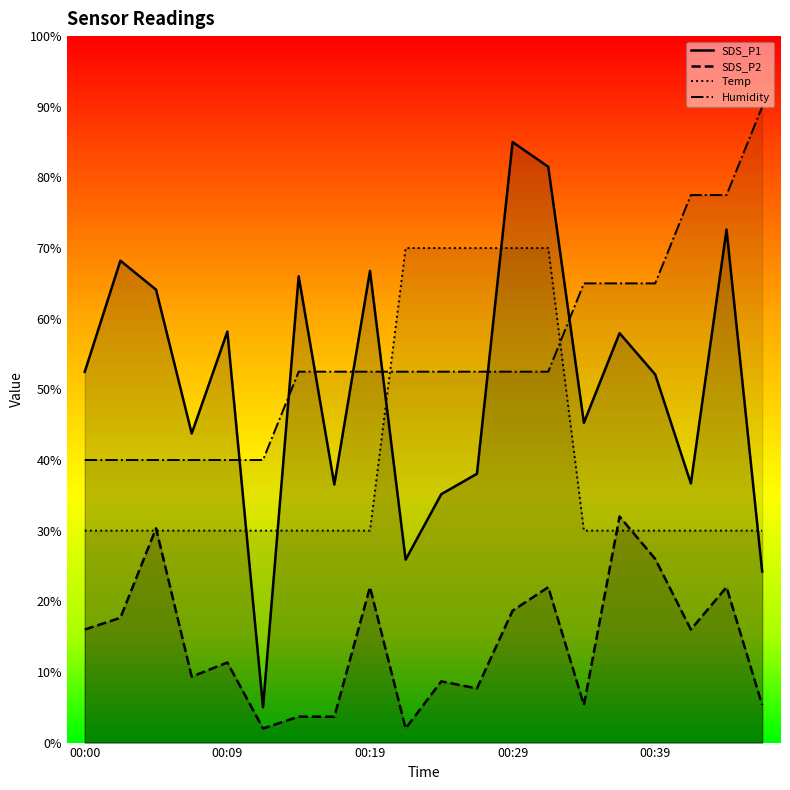

What are all the series names shown in the legend?

SDS_P1, SDS_P2, Temp, Humidity